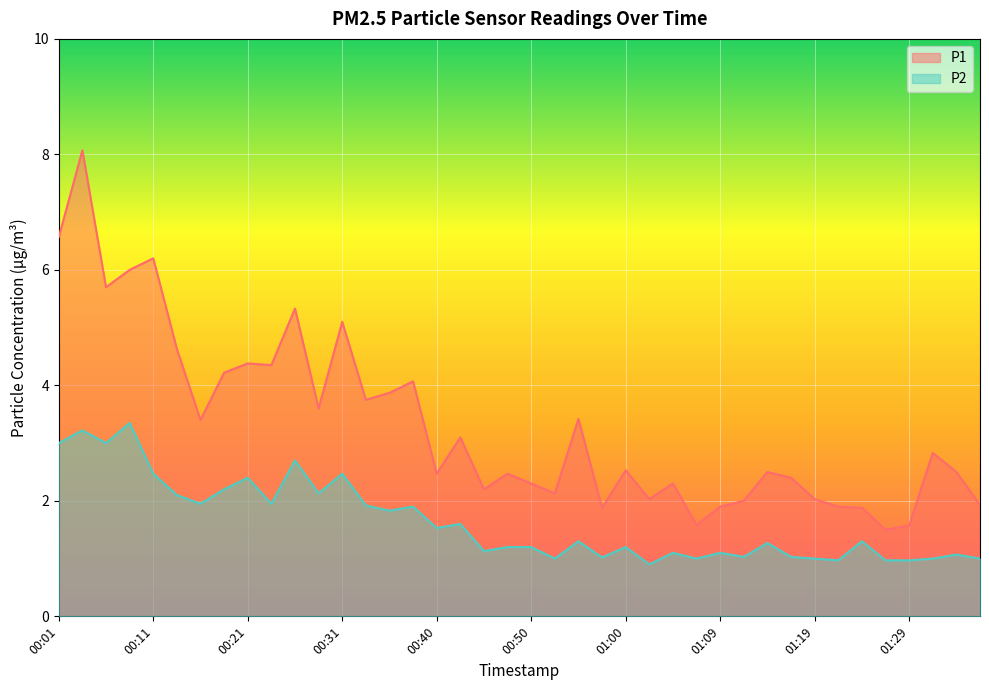

Which series has the largest total across all categories?

P1